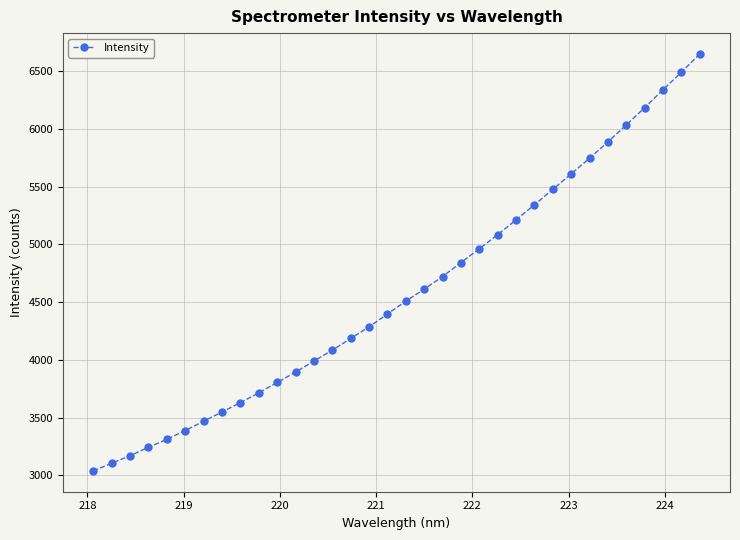

What is the value of the 29th point from the left?

5888.0